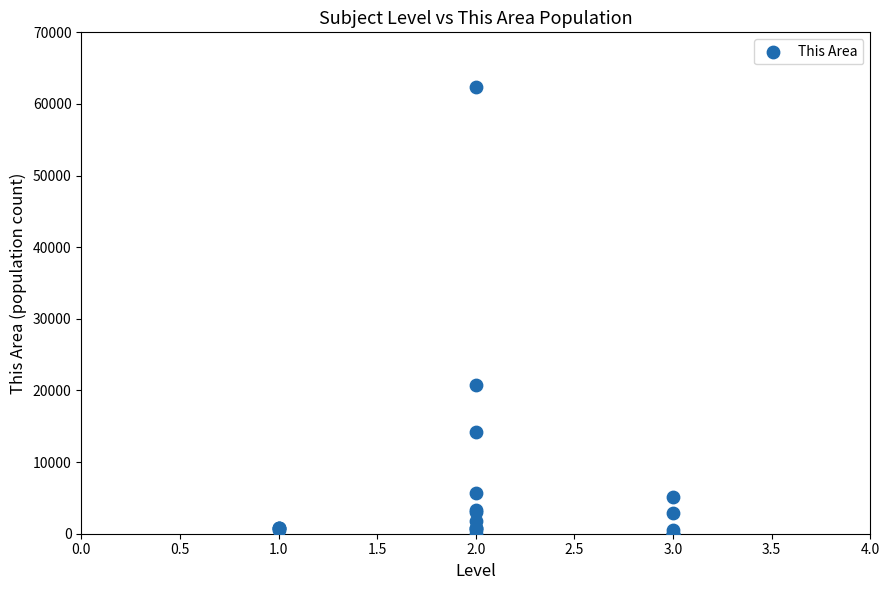

What Y value in the scatter plot is closest to 31207?

20800